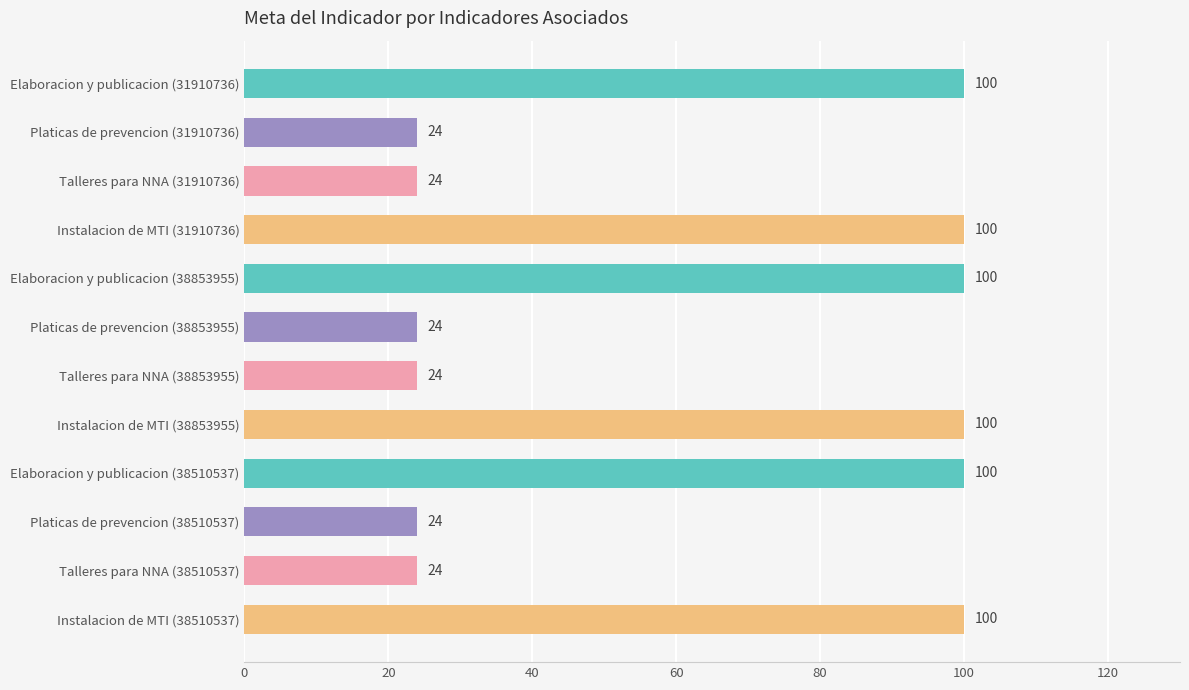

Between Elaboracion y publicacion (38510537) and Platicas de prevencion (31910736), which is larger?

Elaboracion y publicacion (38510537)